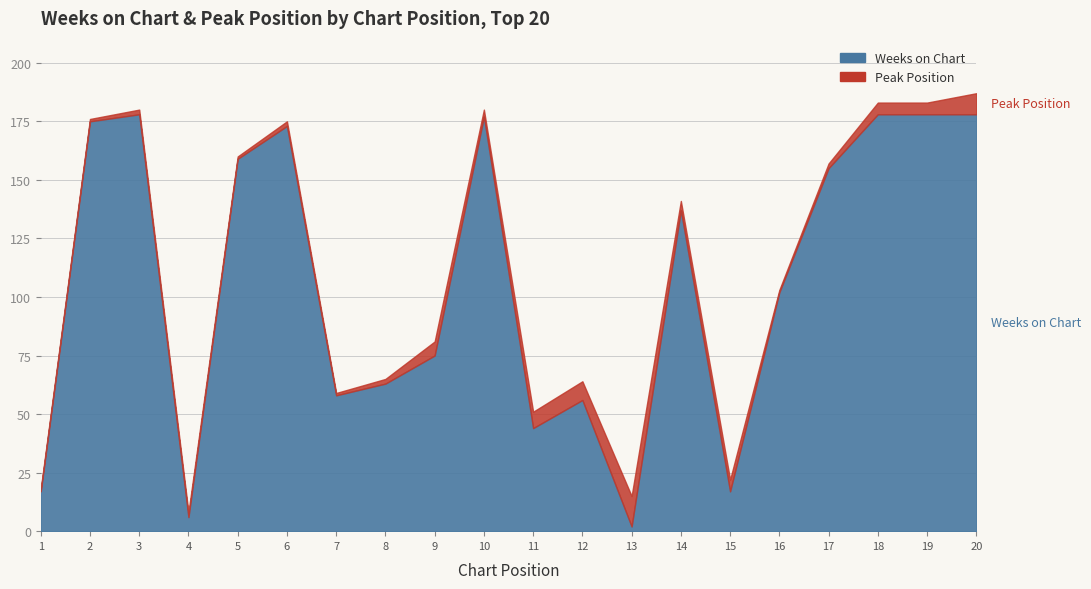

Does the chart display data point markers on the line(s)?

No